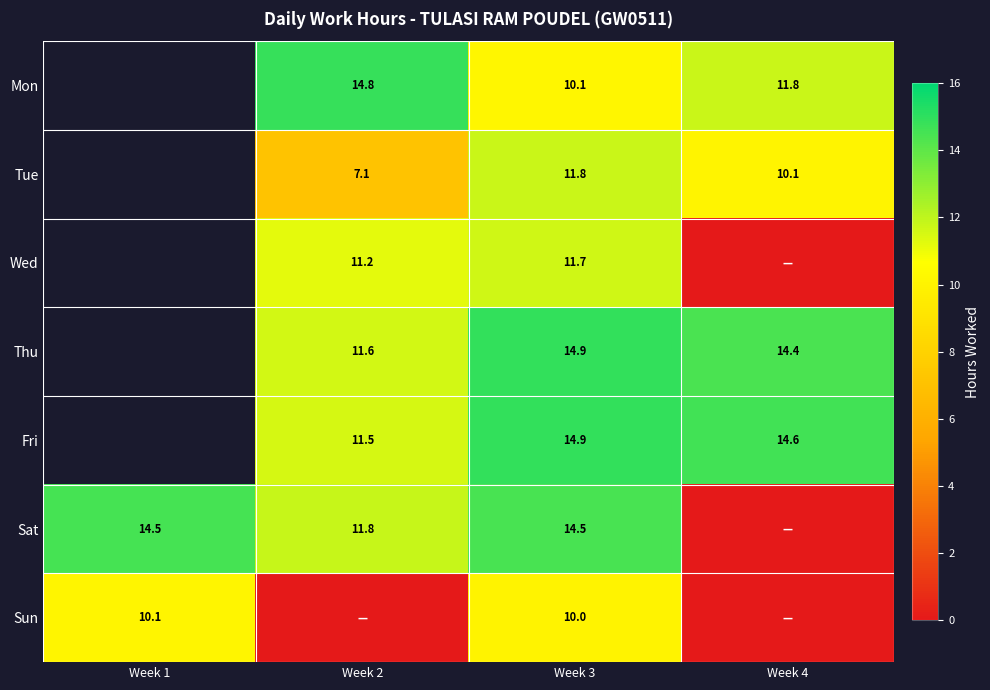

Between Week 1 and Week 2, which is larger?

Week 2